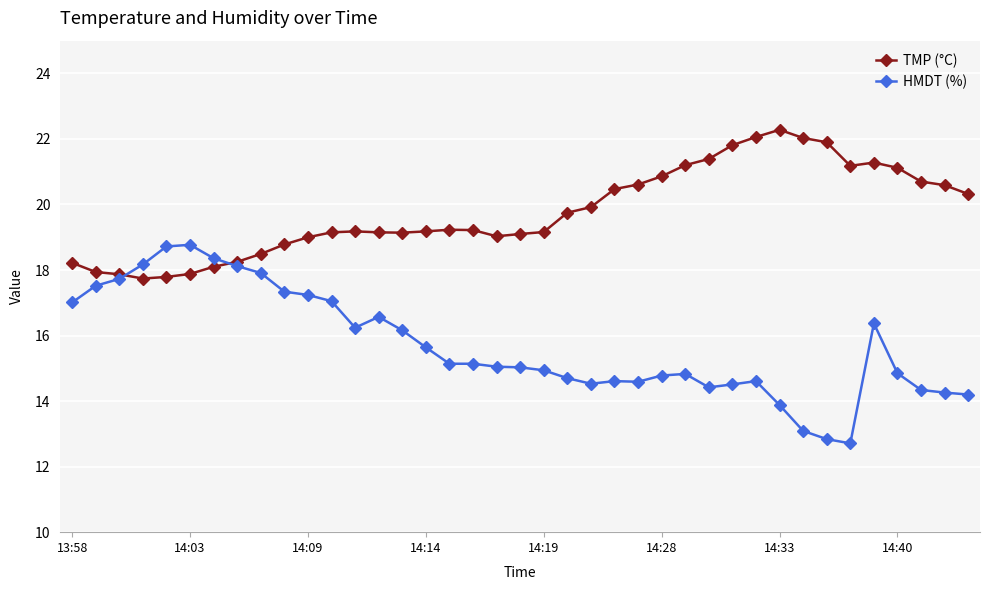

Rank the series by their maximum value, from highest to lowest.

TMP (°C), HMDT (%)